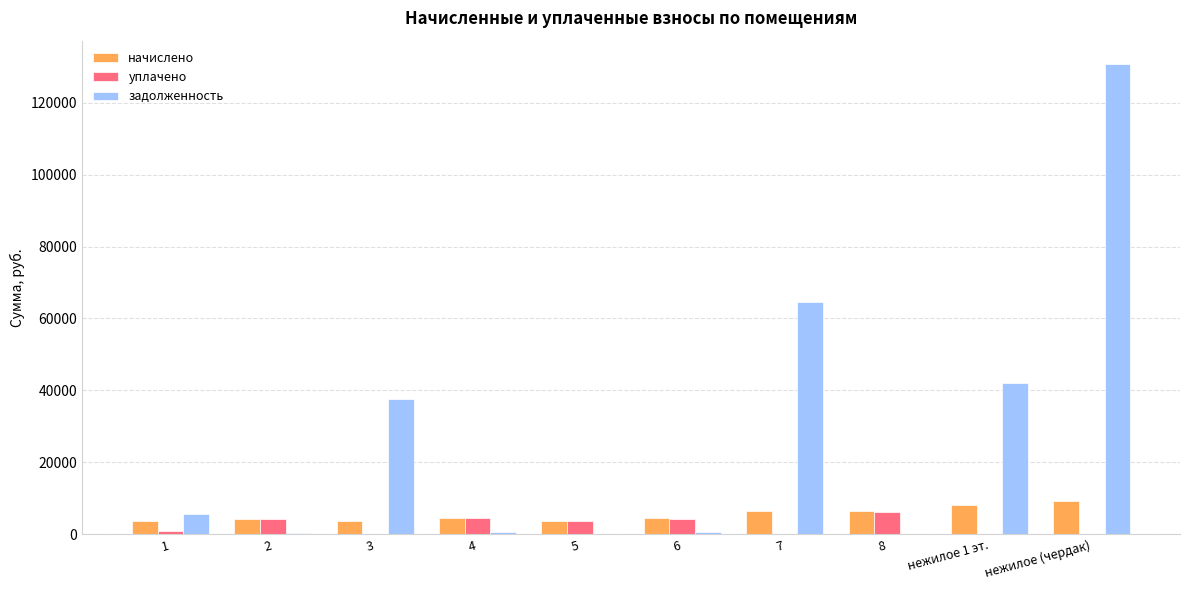

Which series has the largest total across all categories?

задолженность